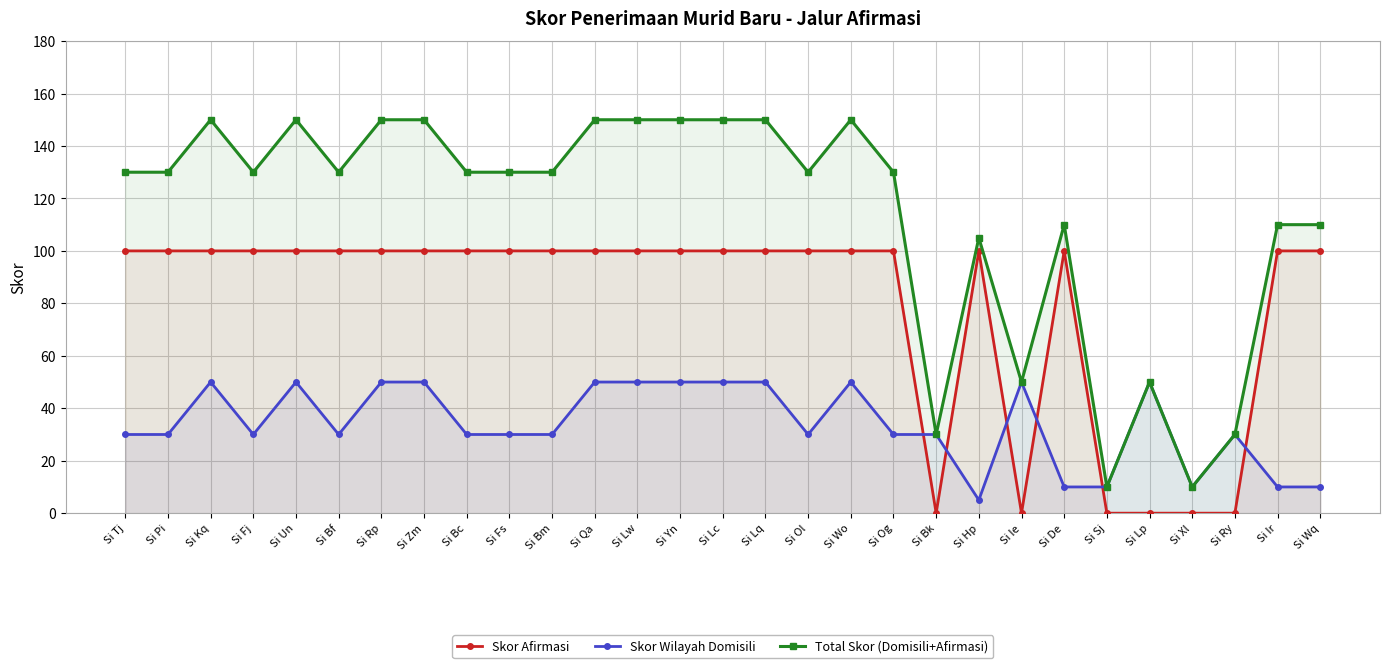

Reading left to right, extract all data points from this chart.

Skor Afirmasi: 100	100	100	100	100	100	100	100	100	100	100	100	100	100	100	100	100	100	100	0	100	0	100	0	0	0	0	100	100
Skor Wilayah Domisili: 30	30	50	30	50	30	50	50	30	30	30	50	50	50	50	50	30	50	30	30	5	50	10	10	50	10	30	10	10
Total Skor (Domisili+Afirmasi): 130	130	150	130	150	130	150	150	130	130	130	150	150	150	150	150	130	150	130	30	105	50	110	10	50	10	30	110	110